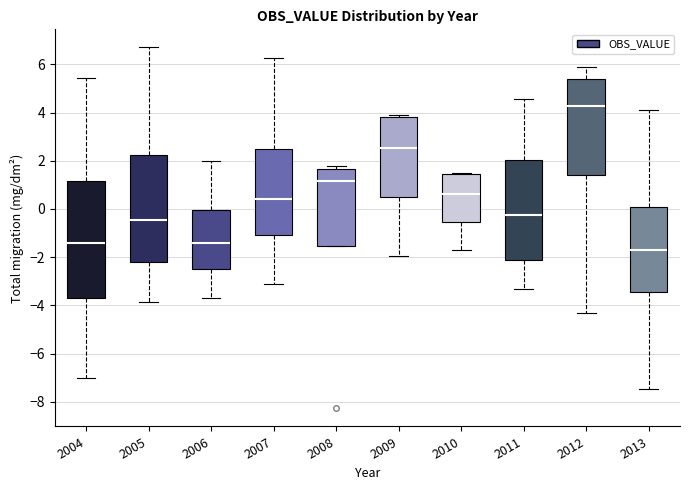

Reading left to right, transcribe this box plot: for each box, give where its median line is, the range the box spans, and where its two whiskers end, as read against the y-axis. The values are not printed on the chart, so give them approximately, as read against the axis.

2004: median -1.4, box -3.6 to 1.2, whiskers -7.0 to 5.4
2005: median -0.4, box -2.2 to 2.2, whiskers -3.8 to 6.8
2006: median -1.4, box -2.4 to 0.0, whiskers -3.6 to 2.0
2007: median 0.4, box -1.0 to 2.4, whiskers -3.2 to 6.2
2008: median 1.2, box -1.6 to 1.6, whiskers -1.6 to 1.8
2009: median 2.6, box 0.4 to 3.8, whiskers -2.0 to 3.8
2010: median 0.6, box -0.6 to 1.4, whiskers -1.8 to 1.4
2011: median -0.2, box -2.2 to 2.0, whiskers -3.4 to 4.6
2012: median 4.2, box 1.4 to 5.4, whiskers -4.4 to 5.8
2013: median -1.6, box -3.4 to 0.0, whiskers -7.4 to 4.0